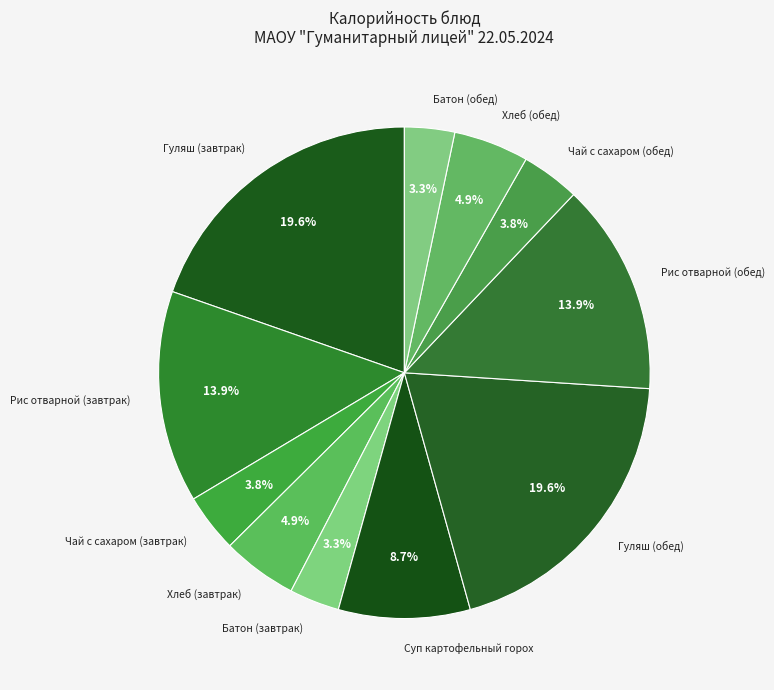

What percentage do Рис отварной (завтрак) and Рис отварной (обед) together represent?

27.9%